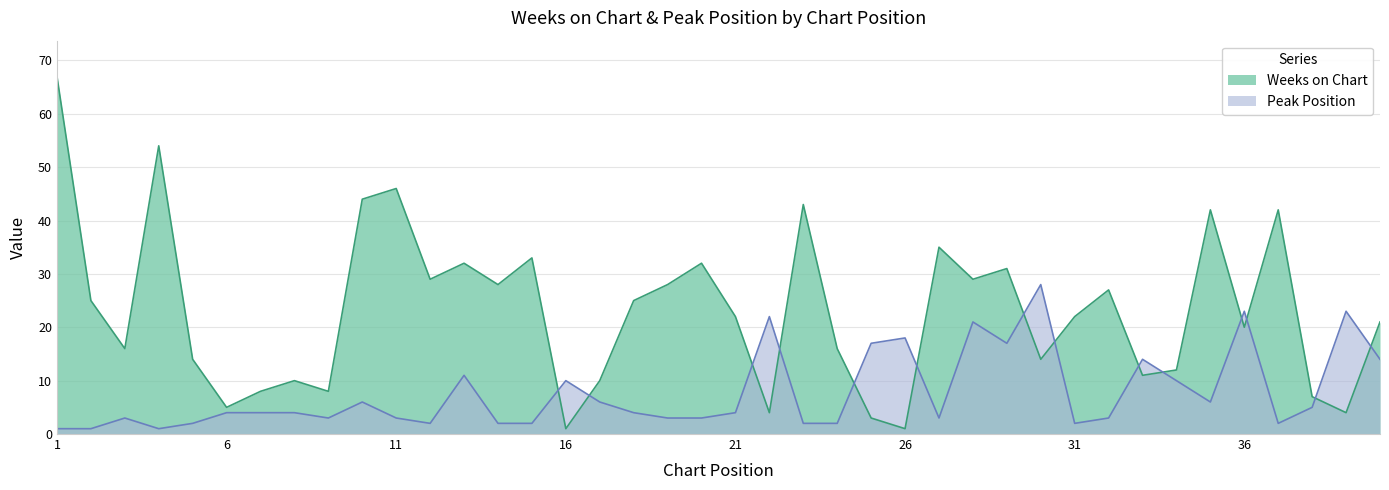

What is the greatest value displayed?

67